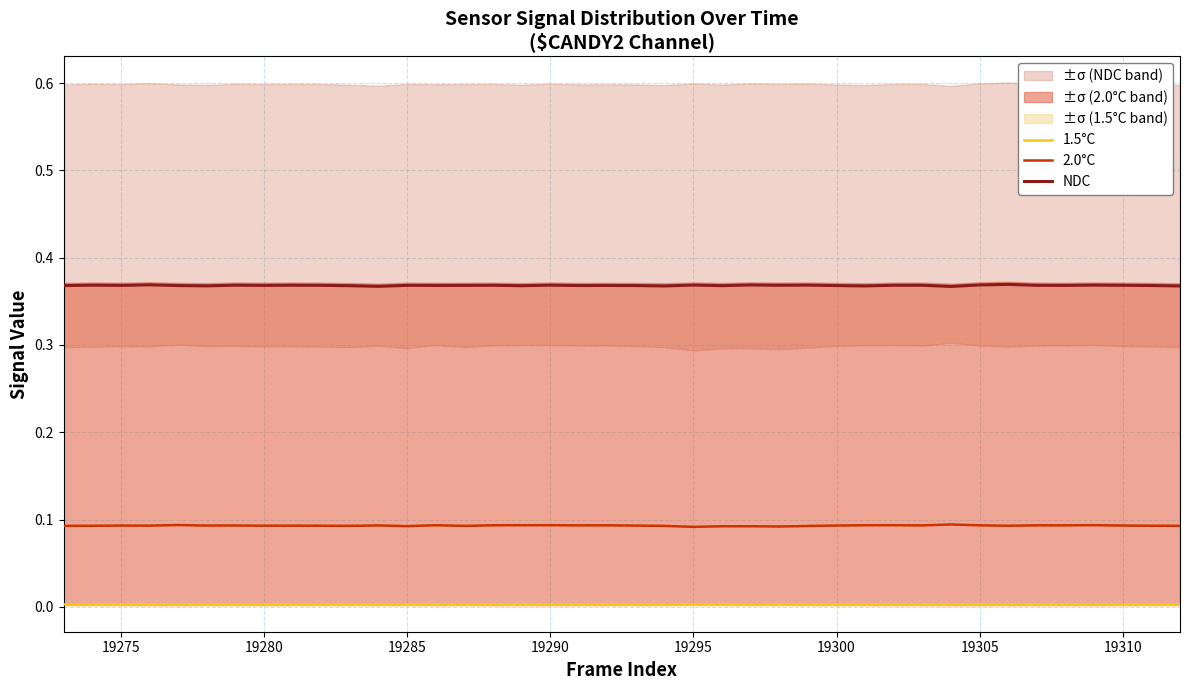

True or false: 1.5°C and NDC cross at least once.

False